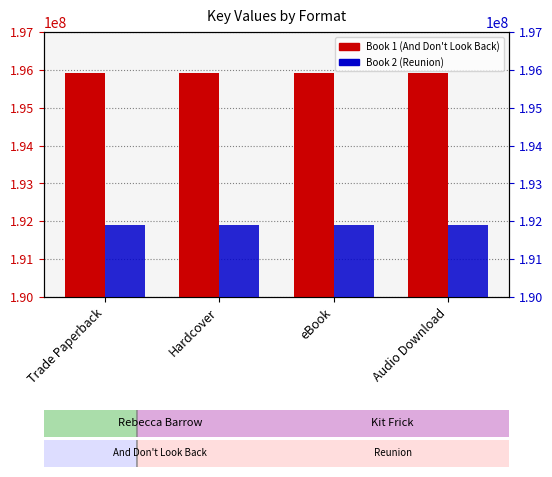

Which series has the widest spread of values?

Book 1 (And Don't Look Back)